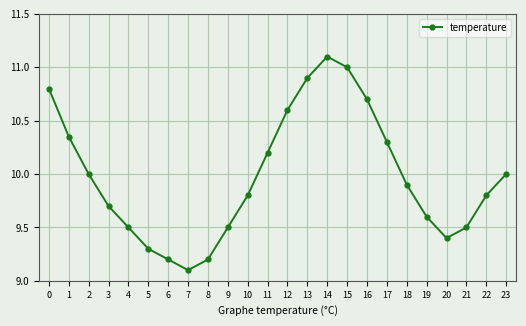

Where is the first local minimum?

7